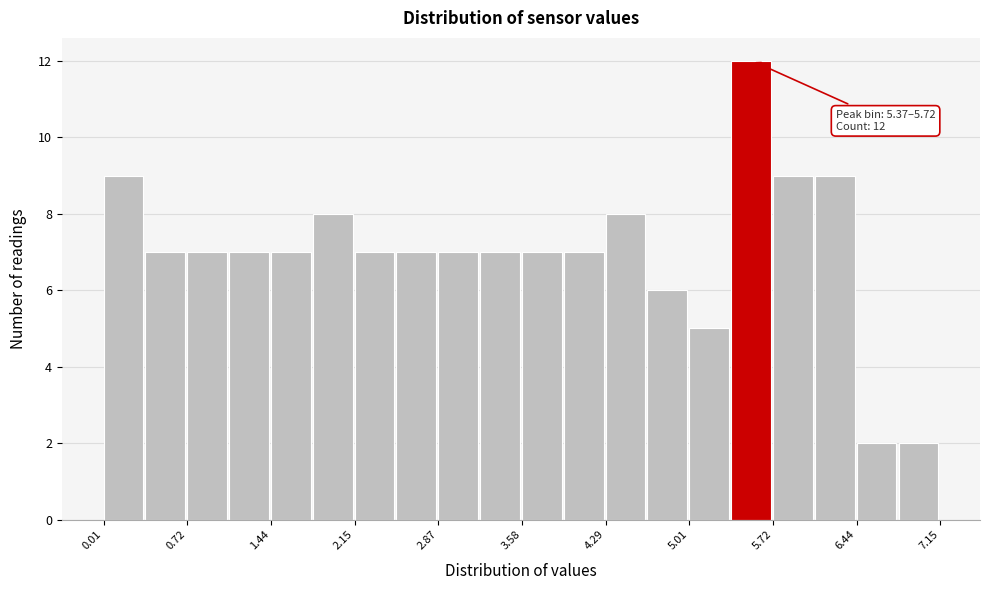

Read against the x-axis, roughly where is the centre of the tallest bar?

5.5